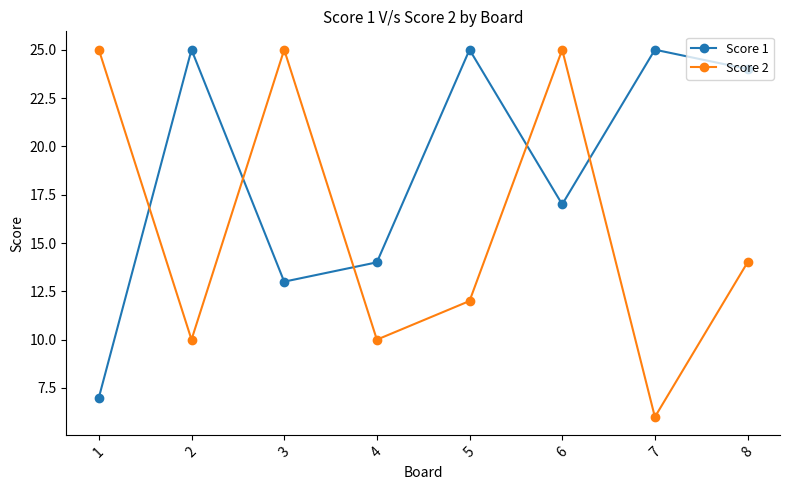

What is the value of the Score 2 point at the 2nd from the left?

10